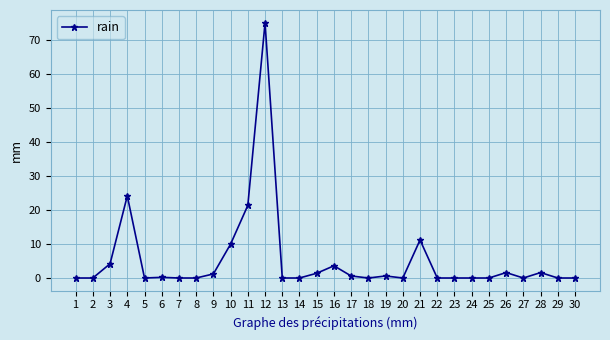

The value at 2 is 38.8. True or false?

False